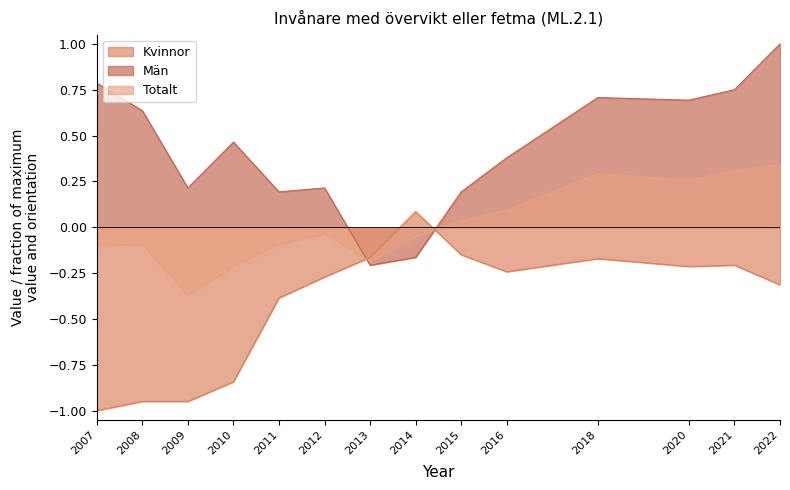

Does the chart display data point markers on the line(s)?

No